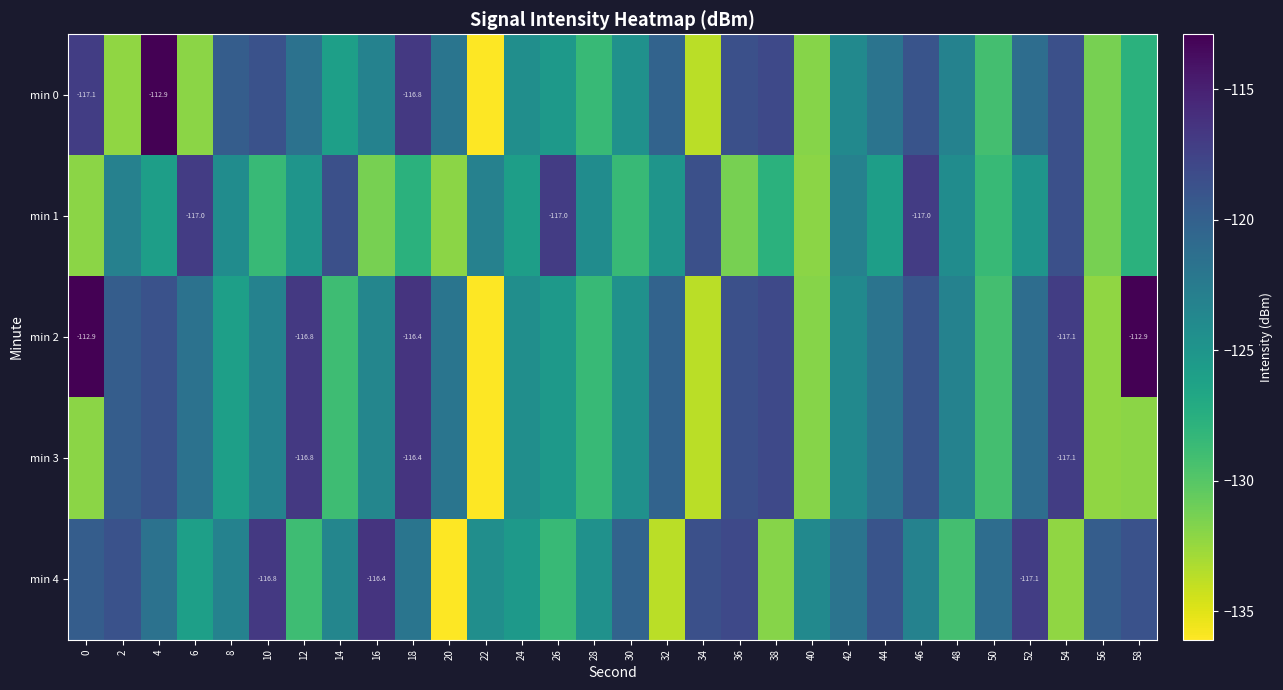

What is the highest value of the min 0 series?

-112.9